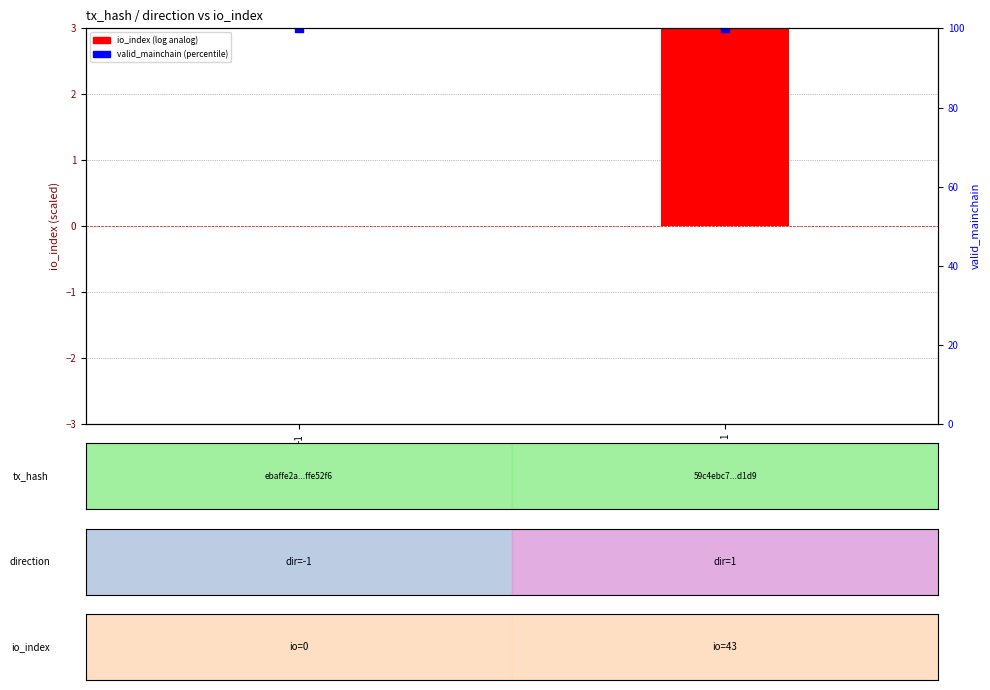

Which series changed the most between -1 and 1?

io_index (scaled)